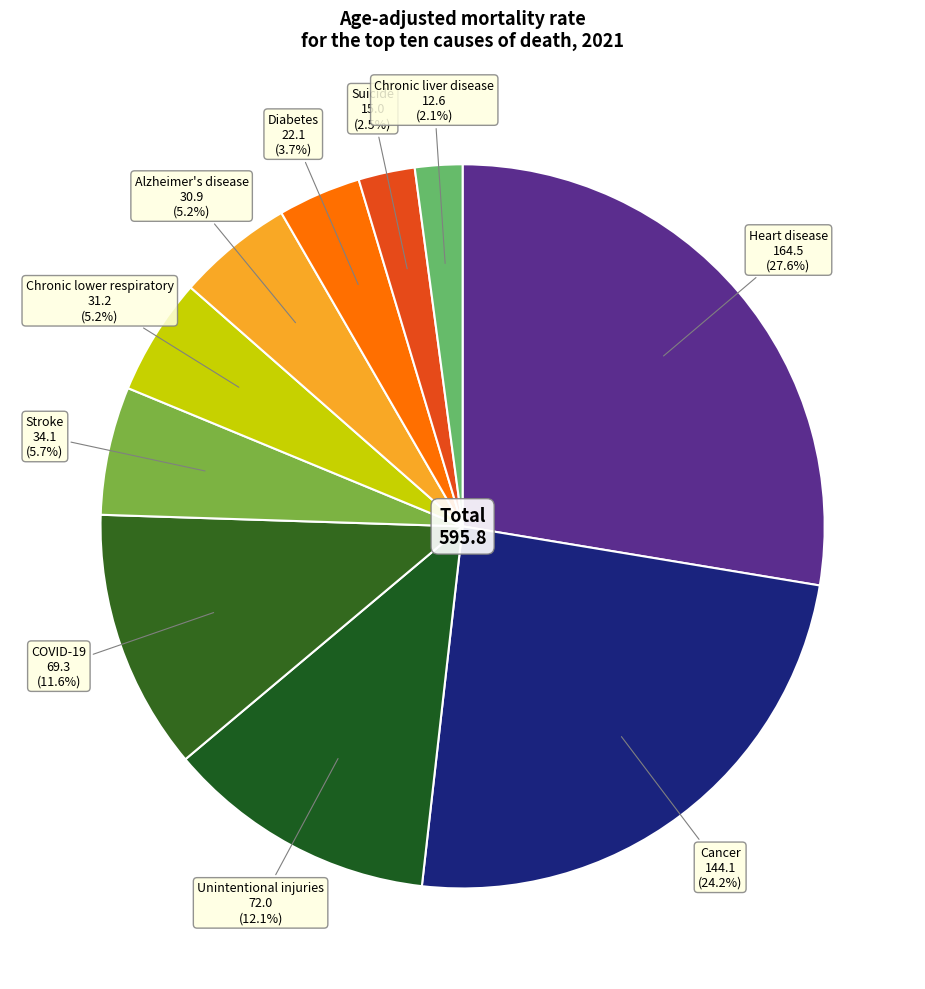

Which slice is the largest?

Heart disease